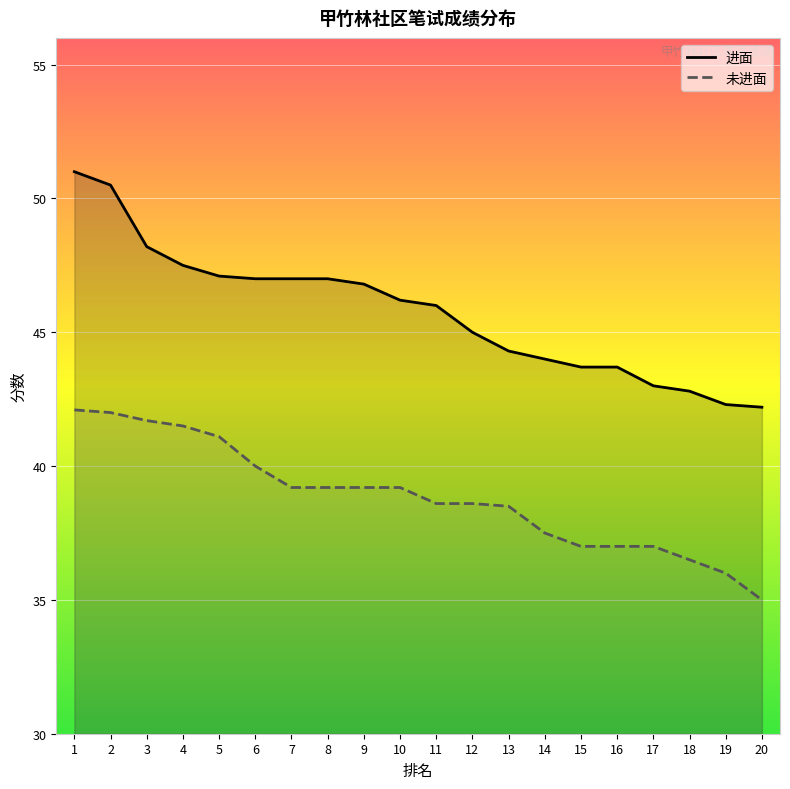

Rank the categories by 进面 value from lowest to highest.

20, 19, 18, 17, 15, 16, 14, 13, 12, 11, 10, 9, 6, 7, 8, 5, 4, 3, 2, 1